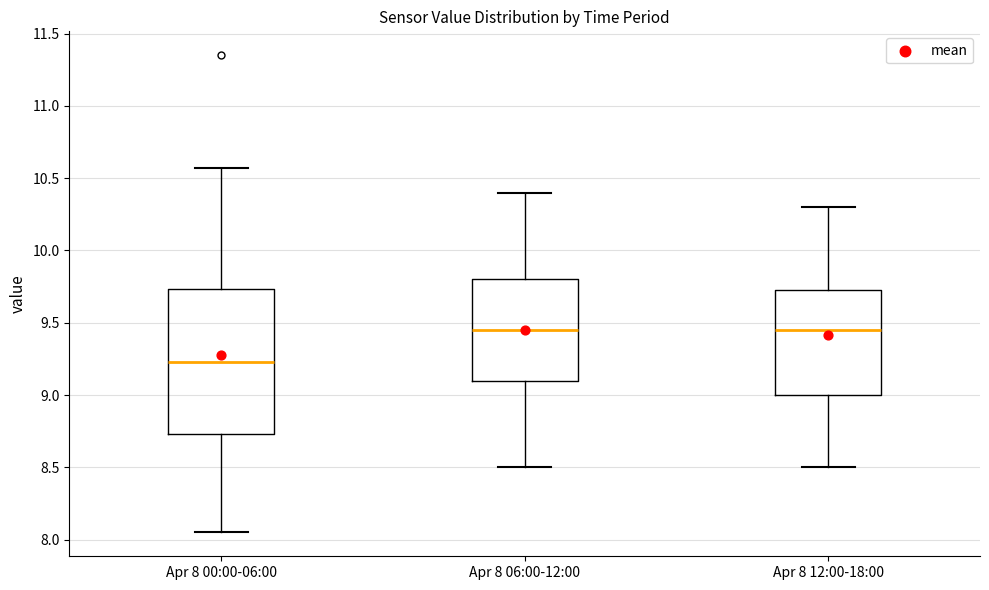

Which box is the tallest, from its lower edge to its upper edge?

Apr 8 00:00-06:00